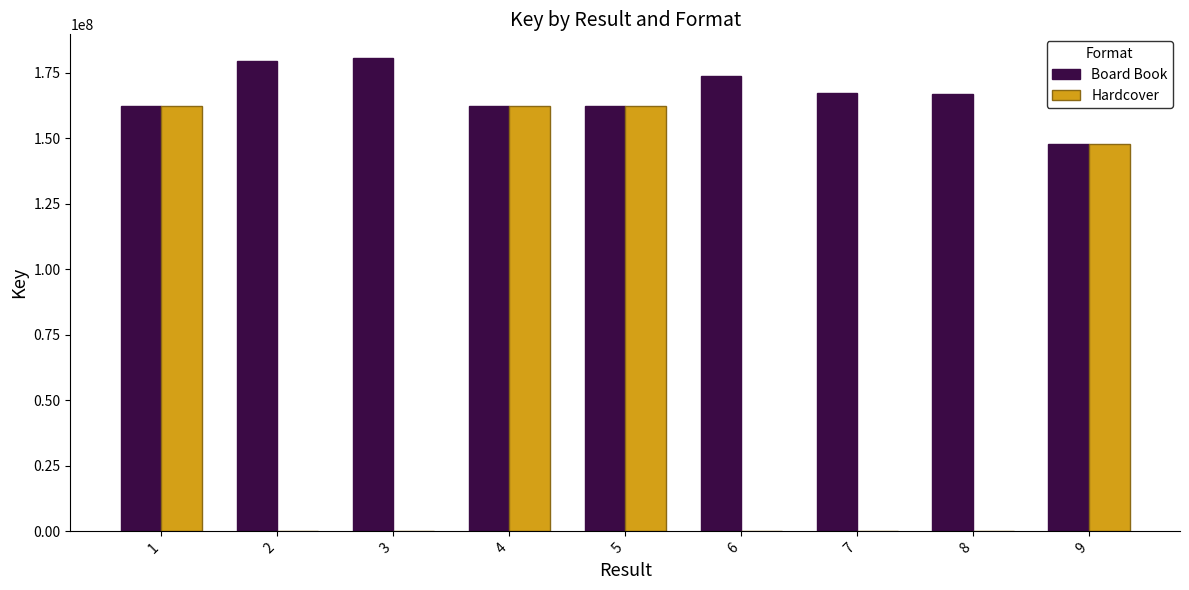

Which series has the largest total across all categories?

Board Book